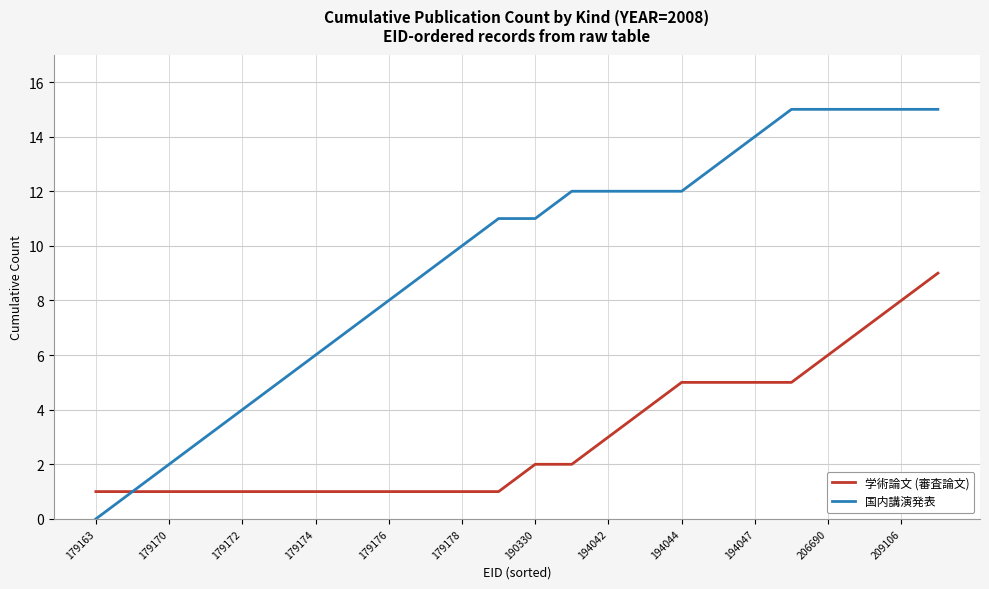

What is the greatest value displayed?

15